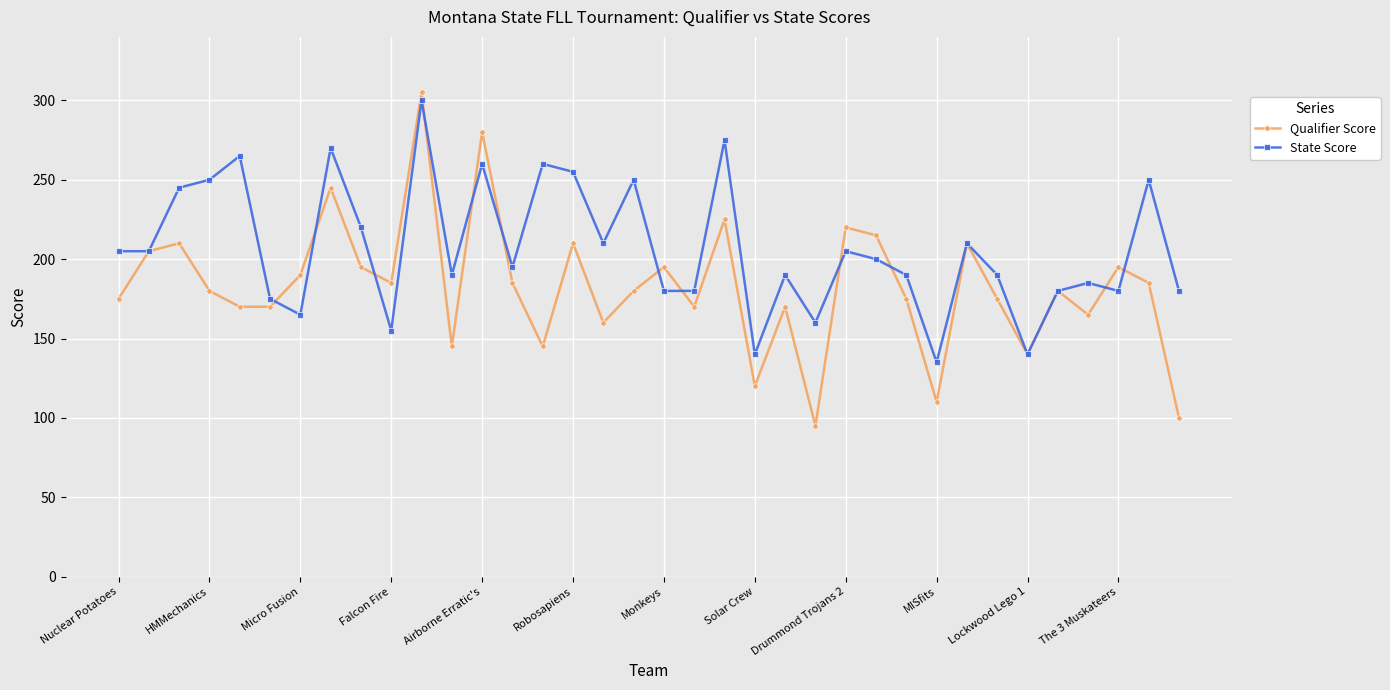

What is the value of the State Score point at the 18th from the left?

250